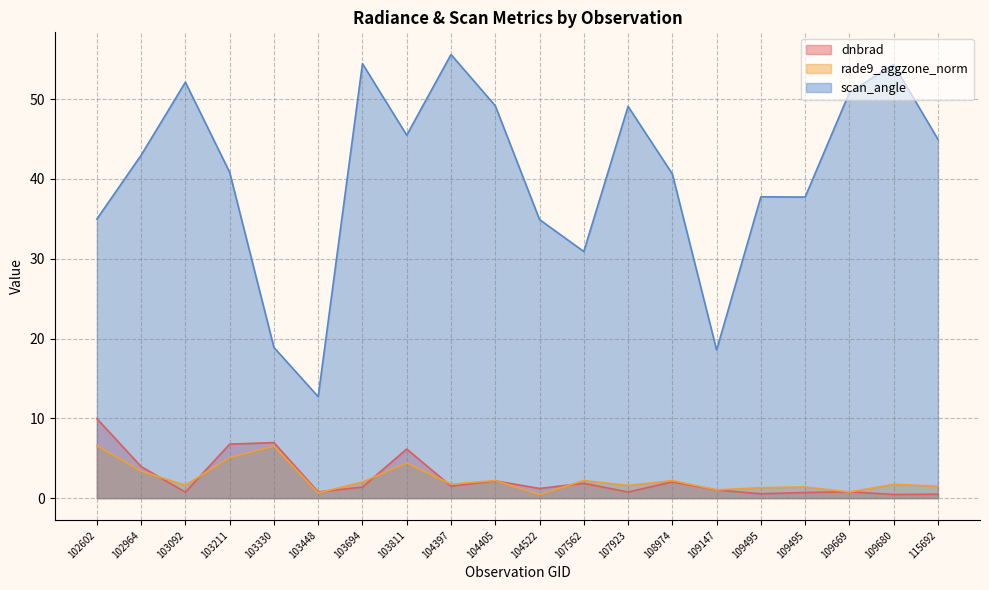

What is the total value across all series at 109495?

39.6